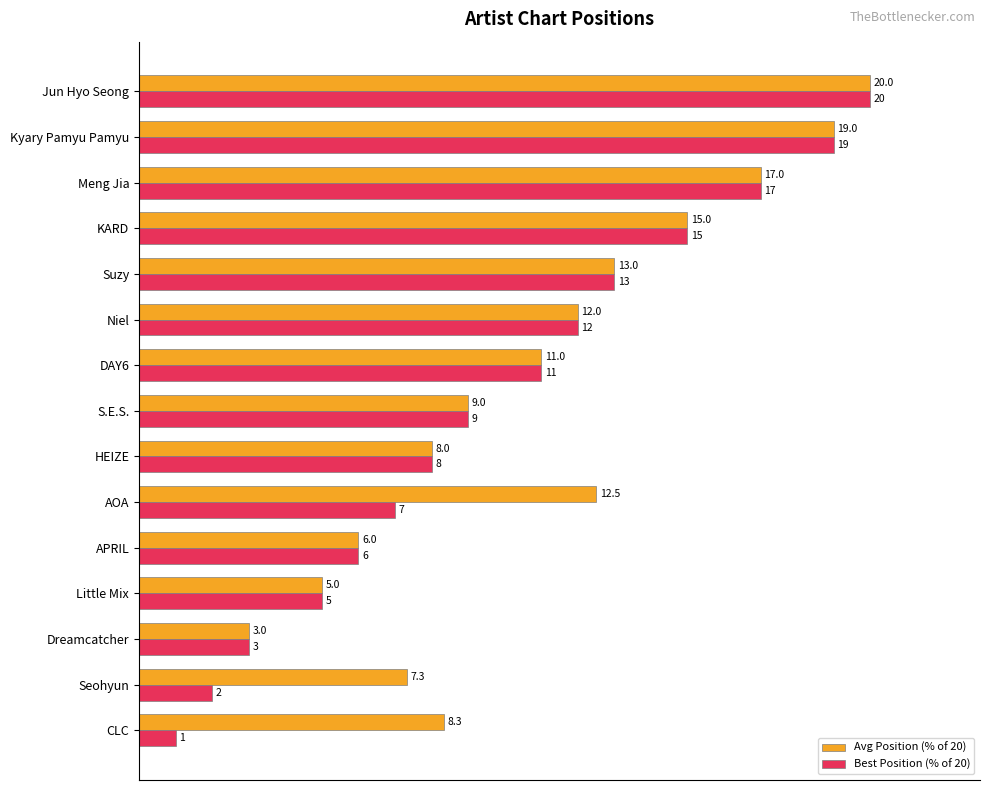

What are all the series names shown in the legend?

Avg Position (% of 20), Best Position (% of 20)